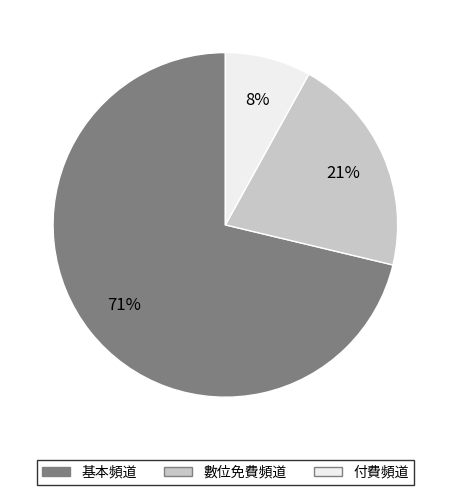

Does 基本頻道 account for over 50% of the chart?

Yes